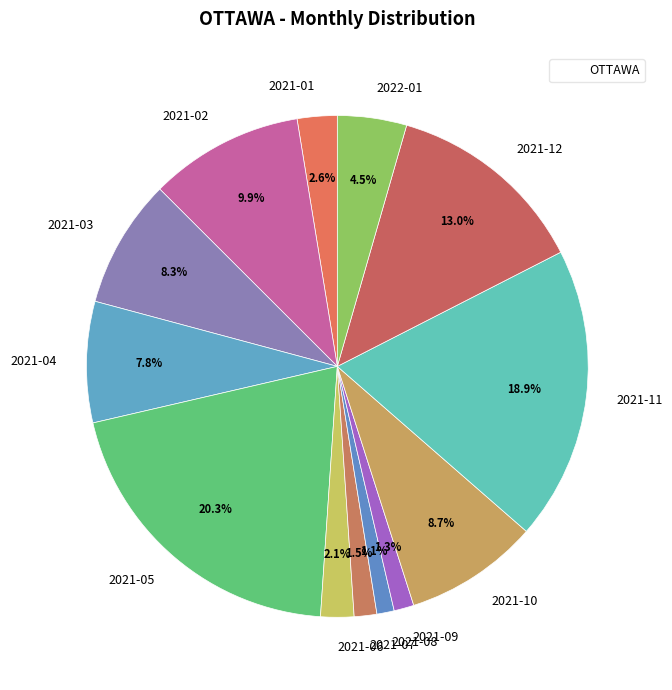

Between 2021-05 and 2021-03, which is larger?

2021-05